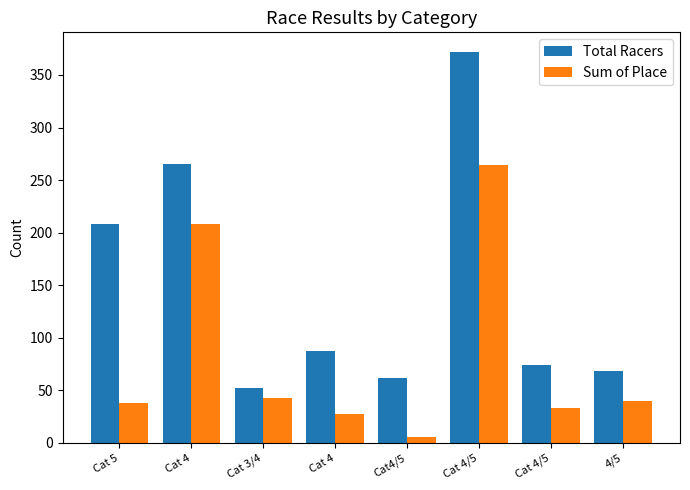

What is the value of the Sum of Place bar at the 6th from the left?

264